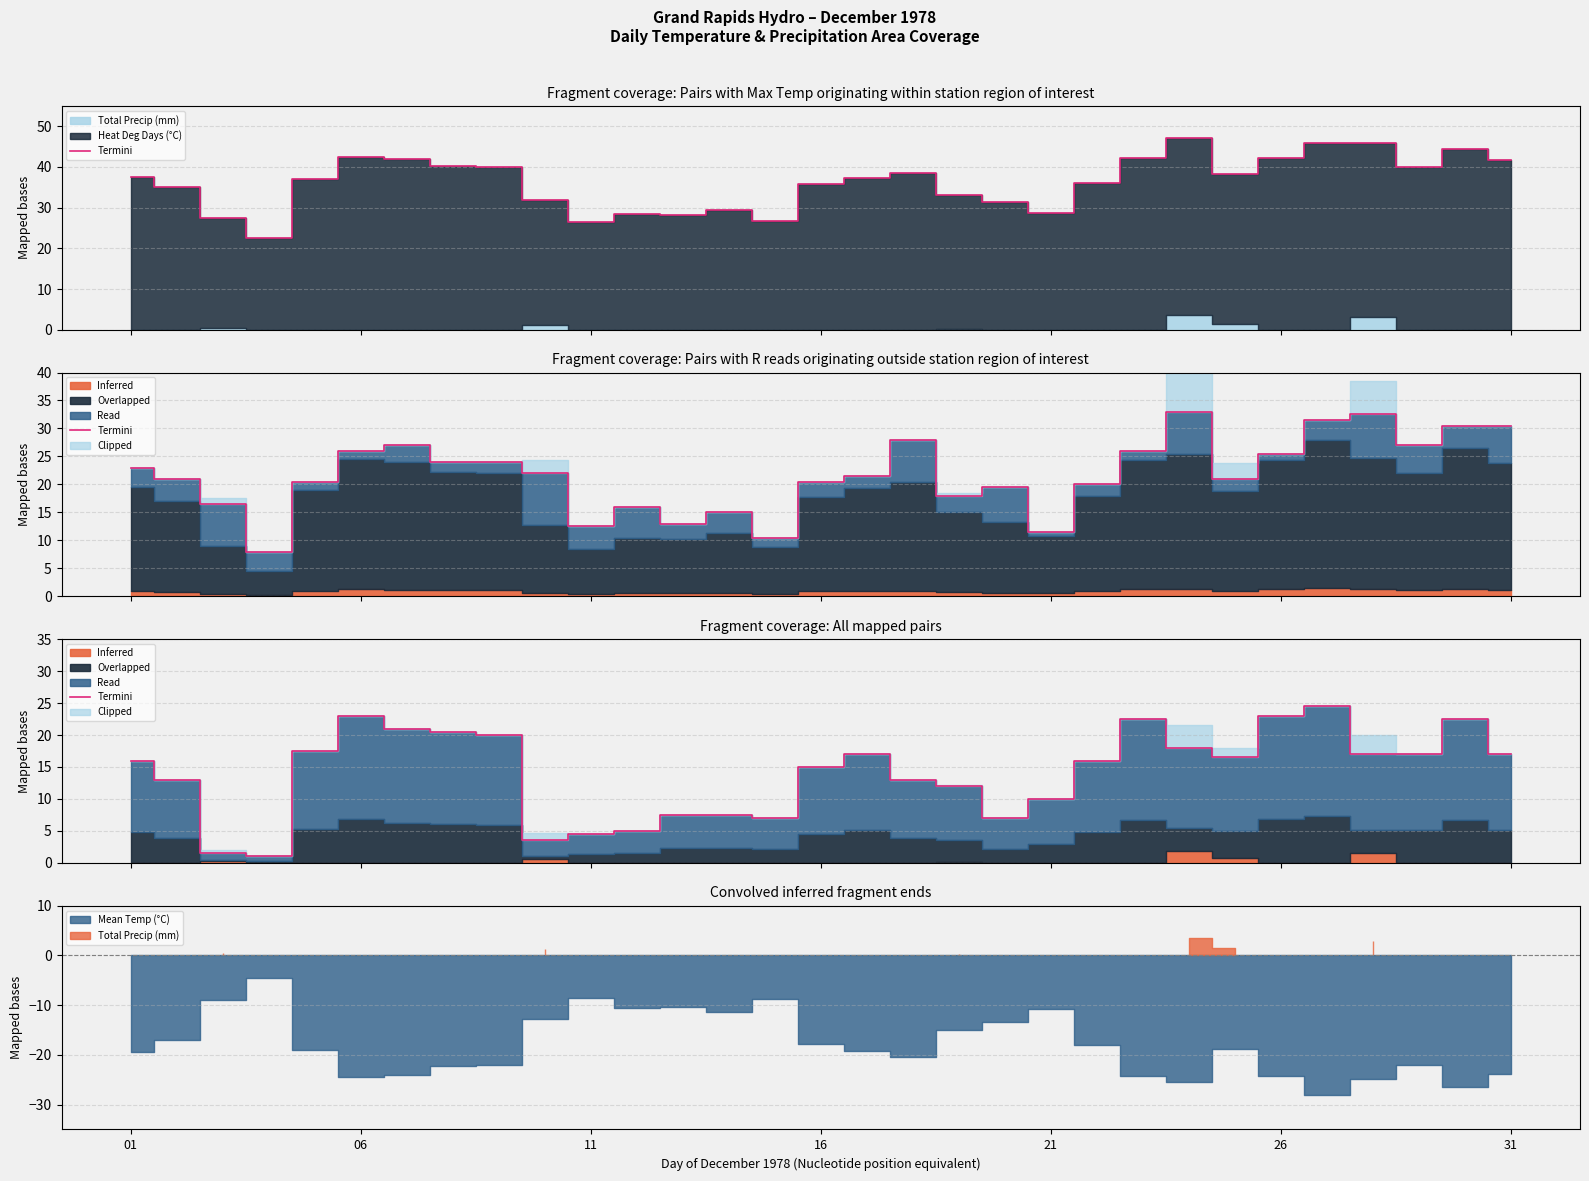

Approximately how many times larger is the value at 27 compared to 11?

11.3